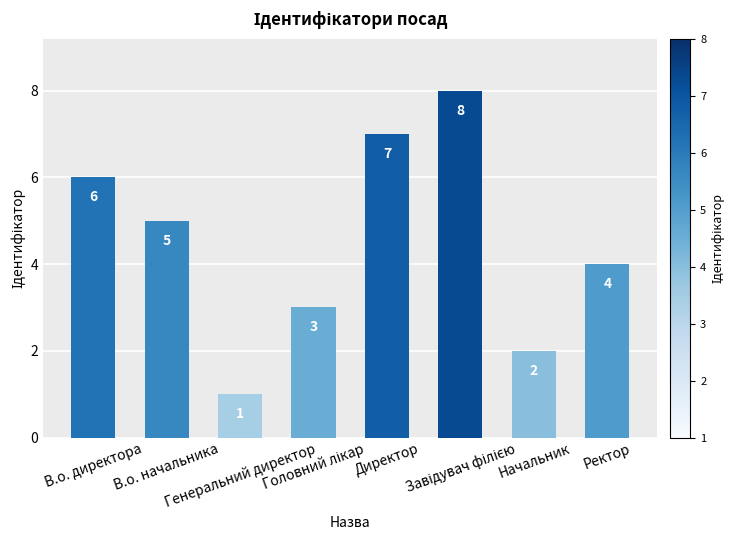

How many bars are there in total?

8